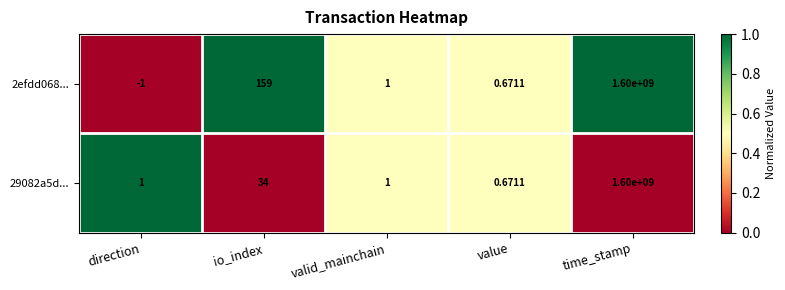

Which category has the lowest value in the 2efdd068... series?

direction